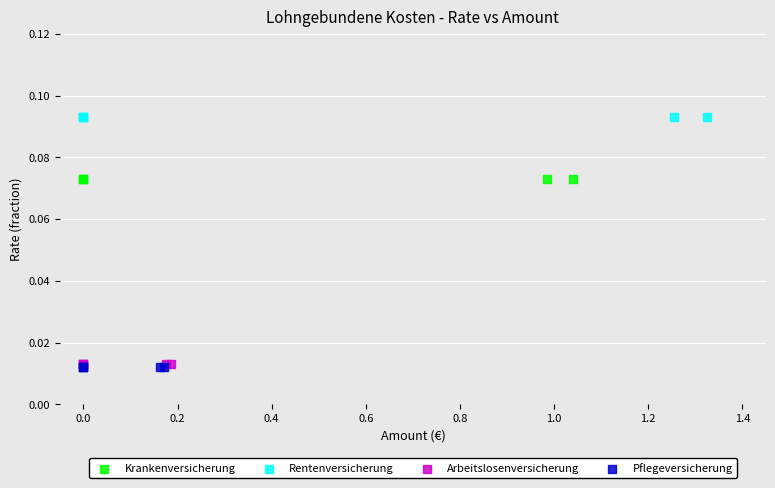

Which series reaches the maximum Y coordinate?

Rentenversicherung